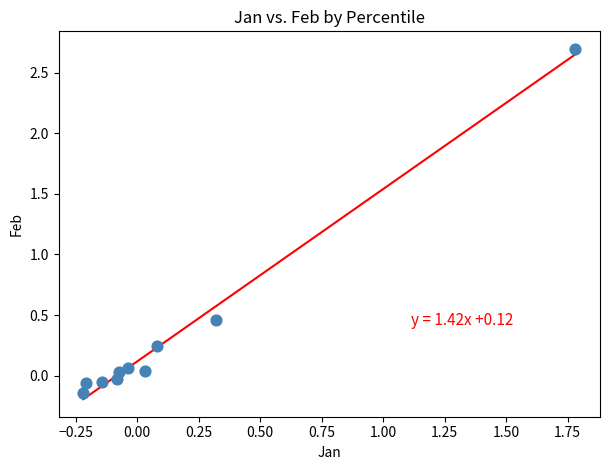

What is the range of Y values (max minus min)?

2.8